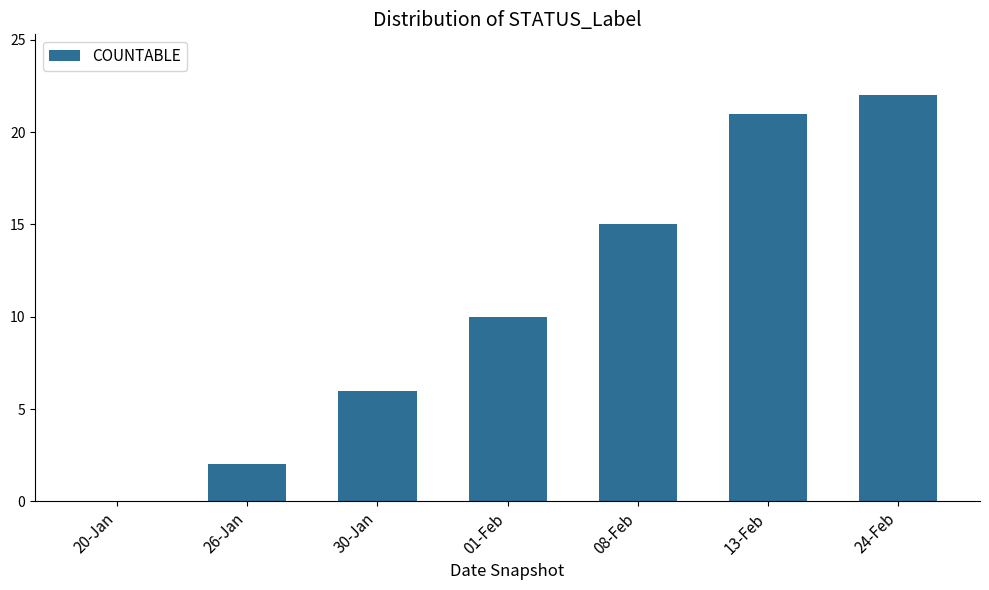

How many series are shown in this chart?

1